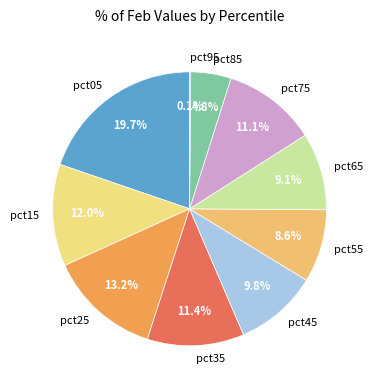

What percentage is the pct15 slice, to the nearest percent?

12%